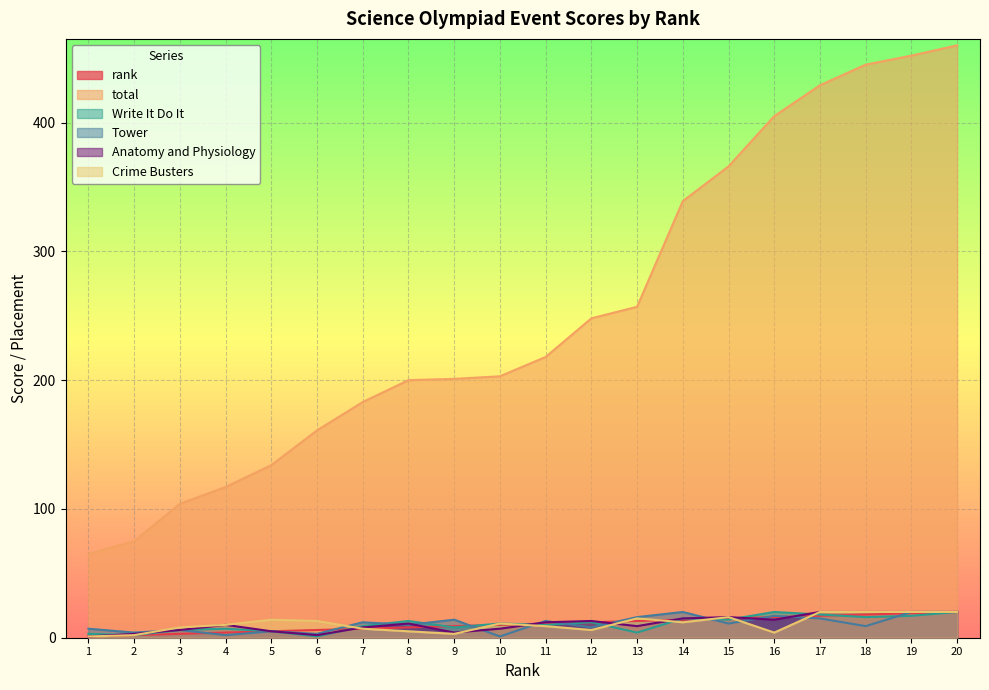

Reading left to right, extract all data points from this chart.

rank: 1=1	2=2	3=3	4=4	5=5	6=6	7=7	8=8	9=9	10=10	11=11	12=12	13=13	14=14	15=15	16=16	17=17	18=18	19=19	20=20
total: 1=65	2=75	3=104	4=117	5=134	6=161	7=183	8=200	9=201	10=203	11=218	12=248	13=257	14=339	15=366	16=405	17=429	18=445	19=452	20=460
Write It Do It: 1=3	2=2	3=6	4=7	5=5	6=1	7=9	8=13	9=8	10=11	11=10	12=12	13=4	14=15	15=14	16=20	17=18	18=16	19=17	20=20
Tower: 1=7	2=4	3=6	4=2	5=5	6=3	7=12	8=10	9=14	10=1	11=13	12=8	13=16	14=20	15=11	16=17	17=15	18=9	19=20	20=20
Anatomy and Physiology: 1=1	2=3	3=6	4=10	5=5	6=2	7=8	8=11	9=4	10=7	11=12	12=13	13=9	14=15	15=16	16=14	17=20	18=20	19=20	20=20
Crime Busters: 1=1	2=2	3=8	4=10	5=14	6=13	7=7	8=5	9=3	10=11	11=9	12=6	13=15	14=12	15=16	16=4	17=20	18=20	19=20	20=20